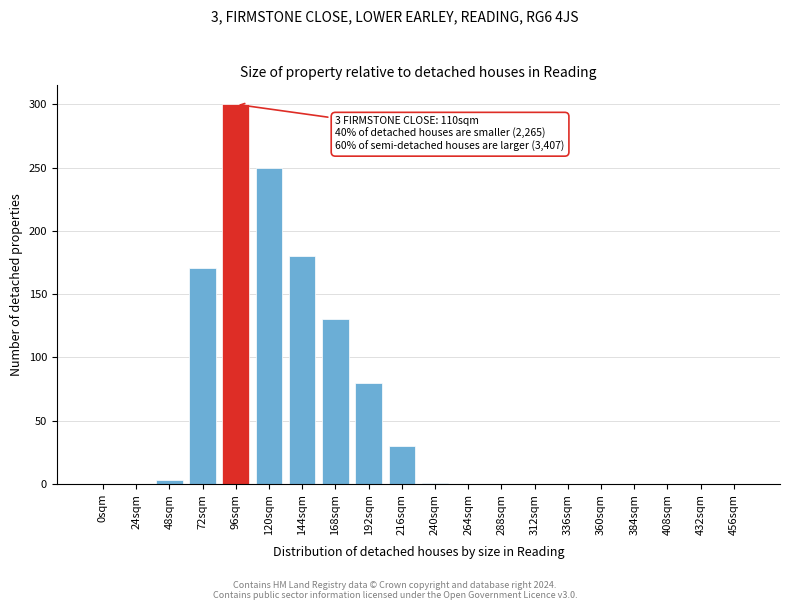

The value at 72sqm is 305. True or false?

False